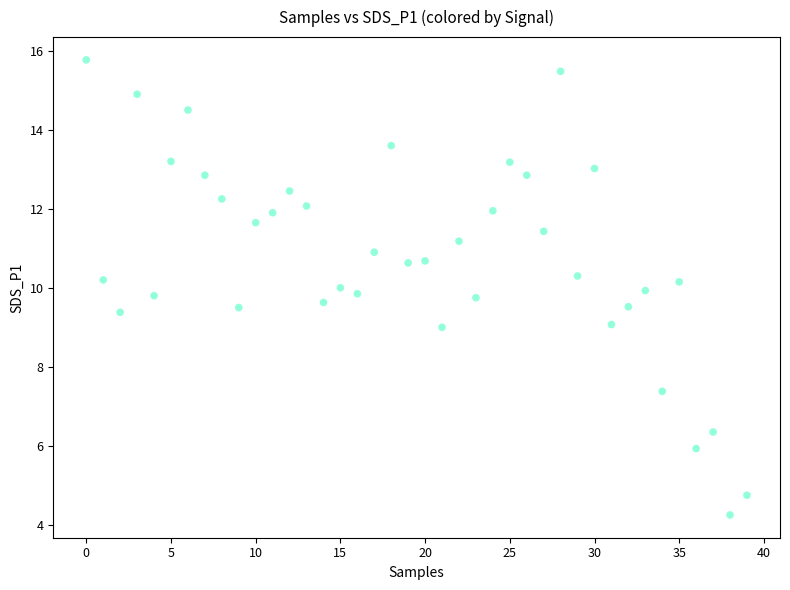

What is the range of Y values (max minus min)?

11.5